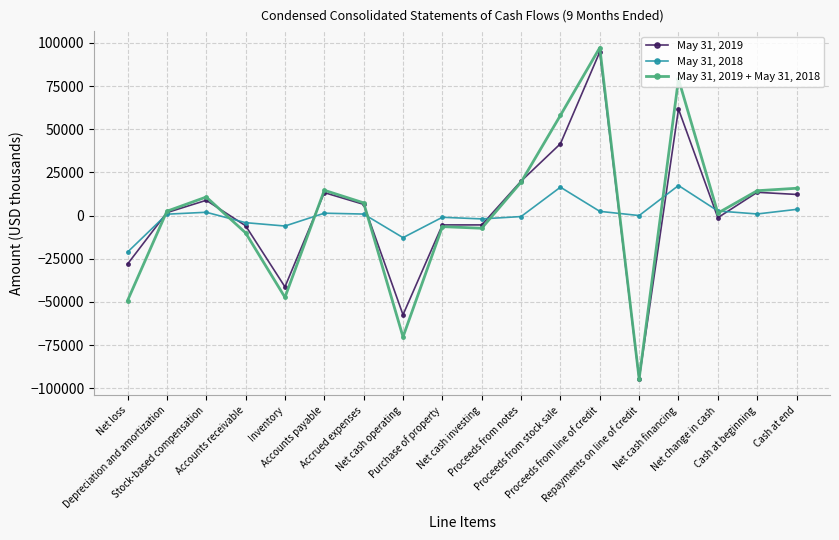

What are all the series names shown in the legend?

May 31, 2019, May 31, 2018, May 31, 2019 + May 31, 2018